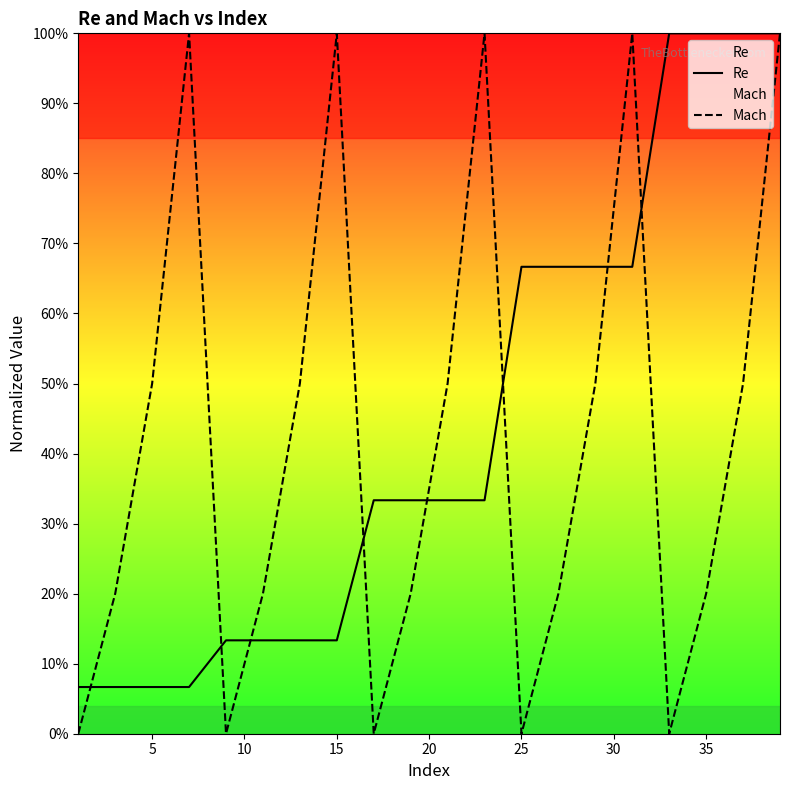

Does the chart display data point markers on the line(s)?

No